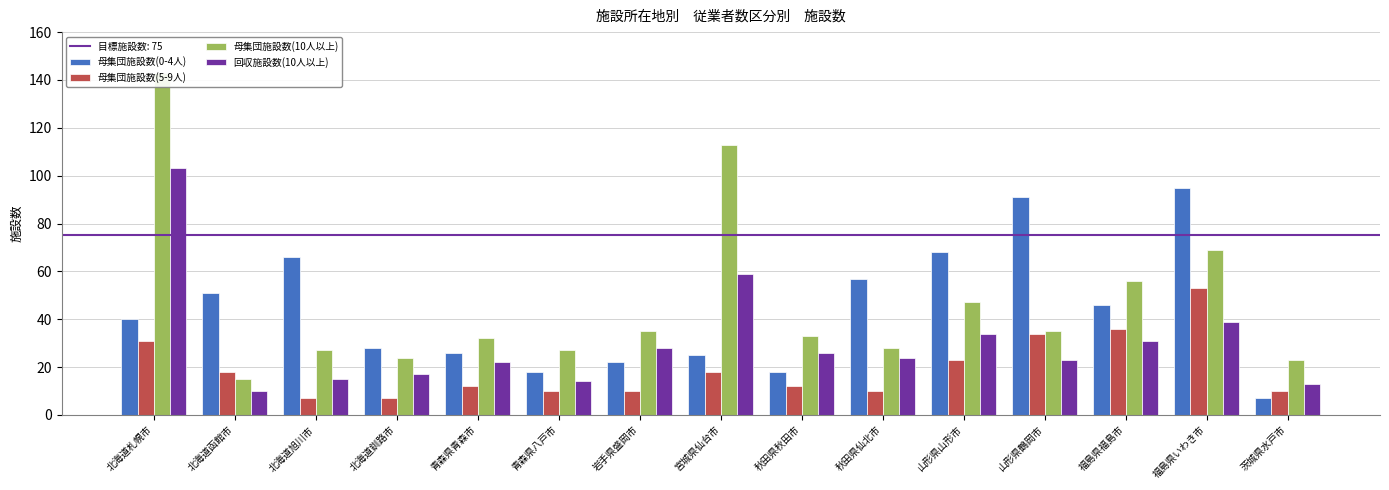

What is the difference between the highest and lowest values at 北海道函館市?

41